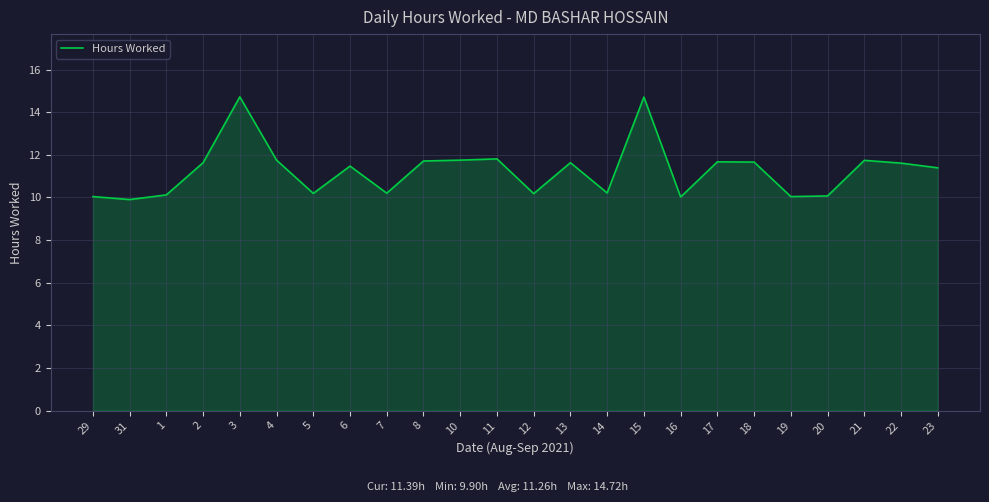

How many values are below 11?

10